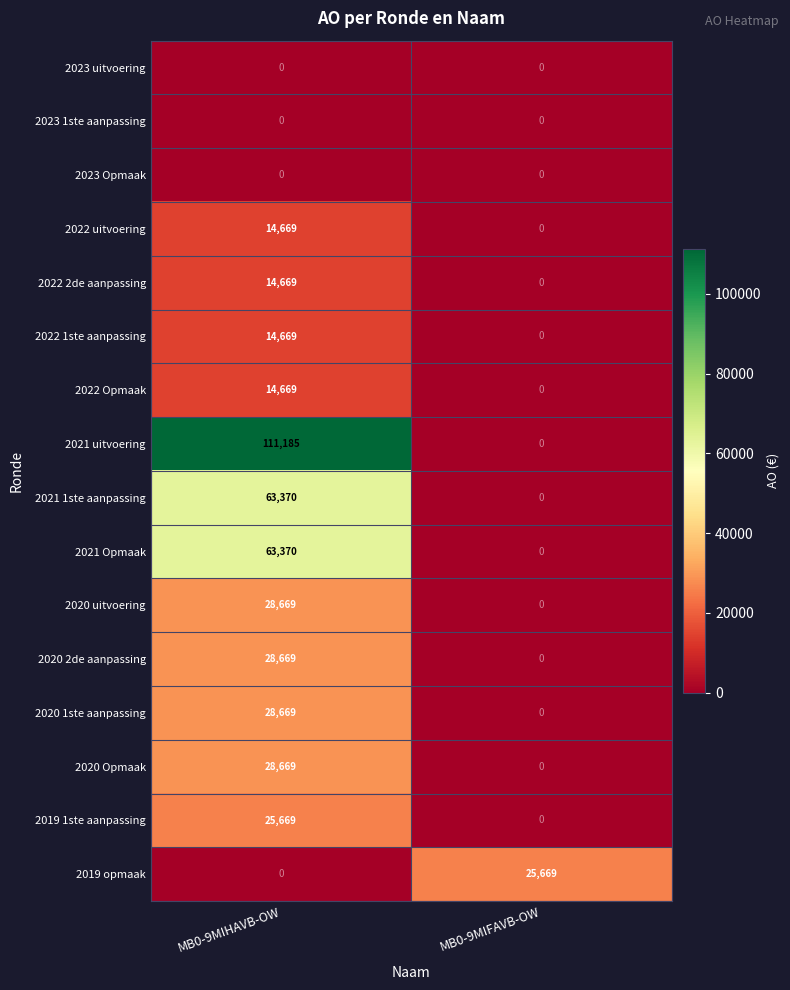

Where is 2022 Opmaak nearest to the value 7334?

MB0-9MIFAVB-OW